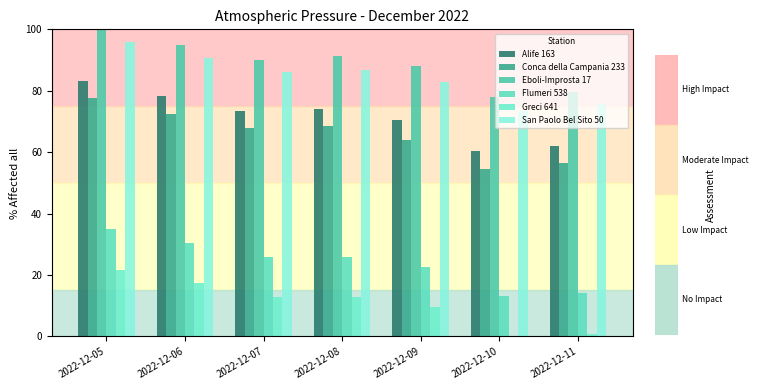

Rank the series at 2022-12-09 from highest to lowest value.

Eboli-Improsta 17, San Paolo Bel Sito 50, Alife 163, Conca della Campania 233, Flumeri 538, Greci 641